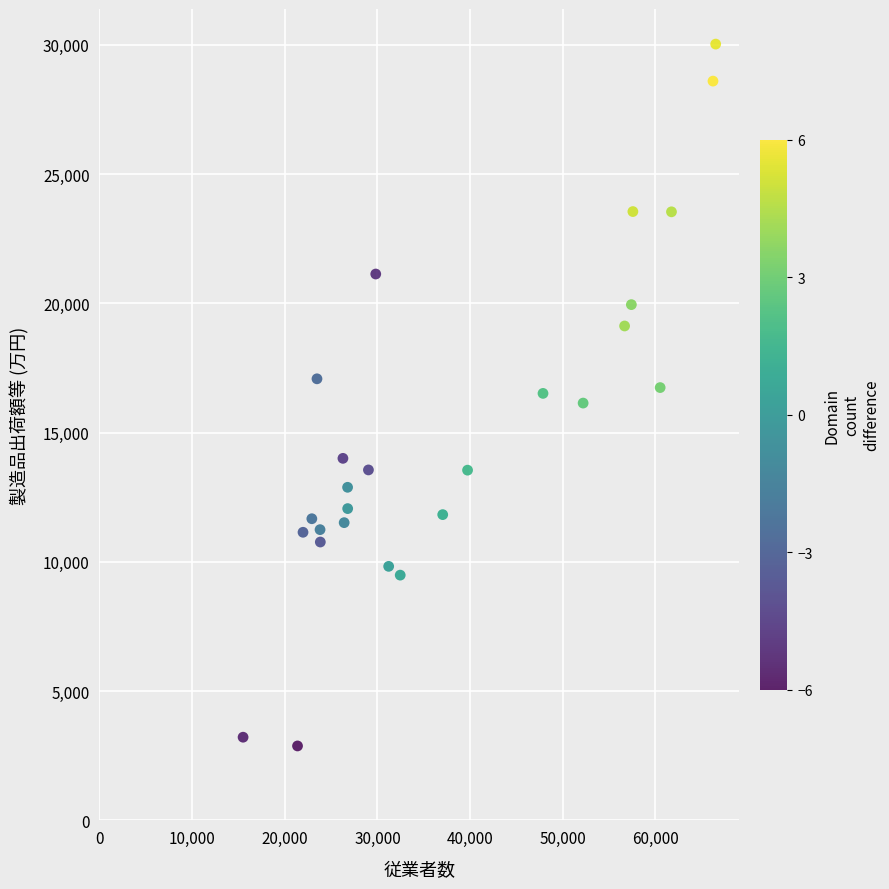

What is the range of X values (max minus min)?

51009